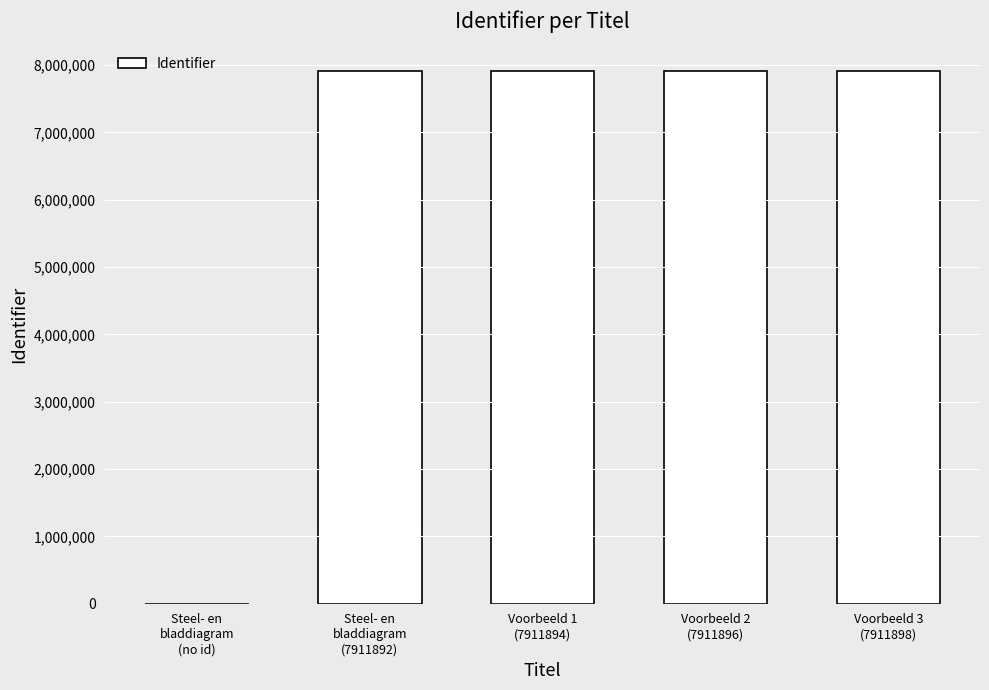

What is the sum of all values?

31647580